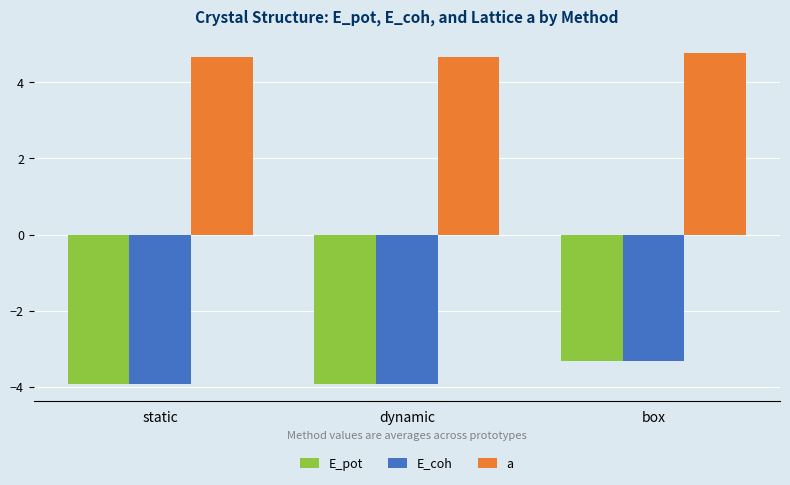

Reading right to left, transcribe all the data shown in this chart.

E_pot: -3.3	-3.9	-3.9
E_coh: -3.3	-3.9	-3.9
a: 4.8	4.7	4.7